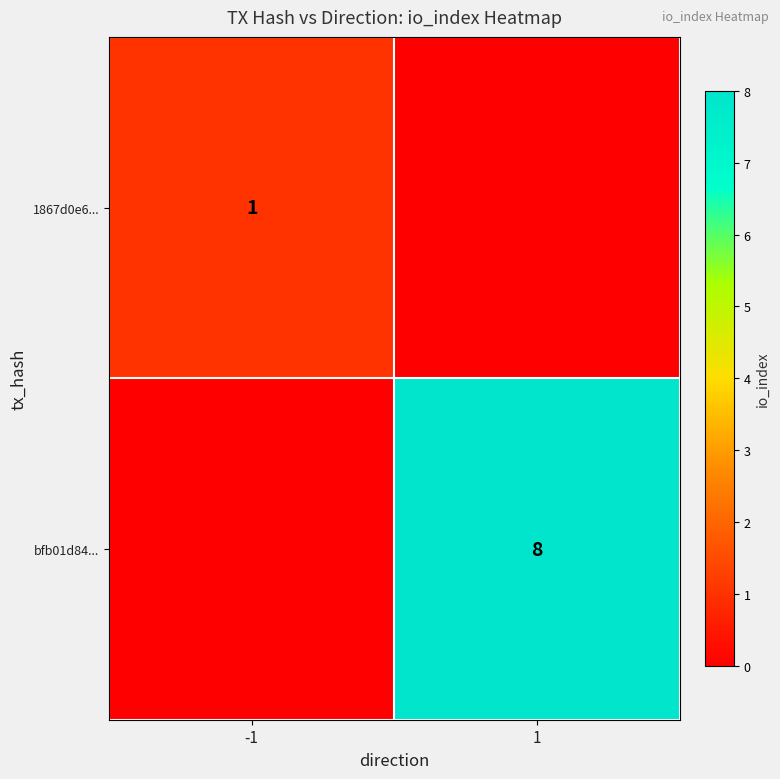

The value of bfb01d84... at 1 is 12. True or false?

False